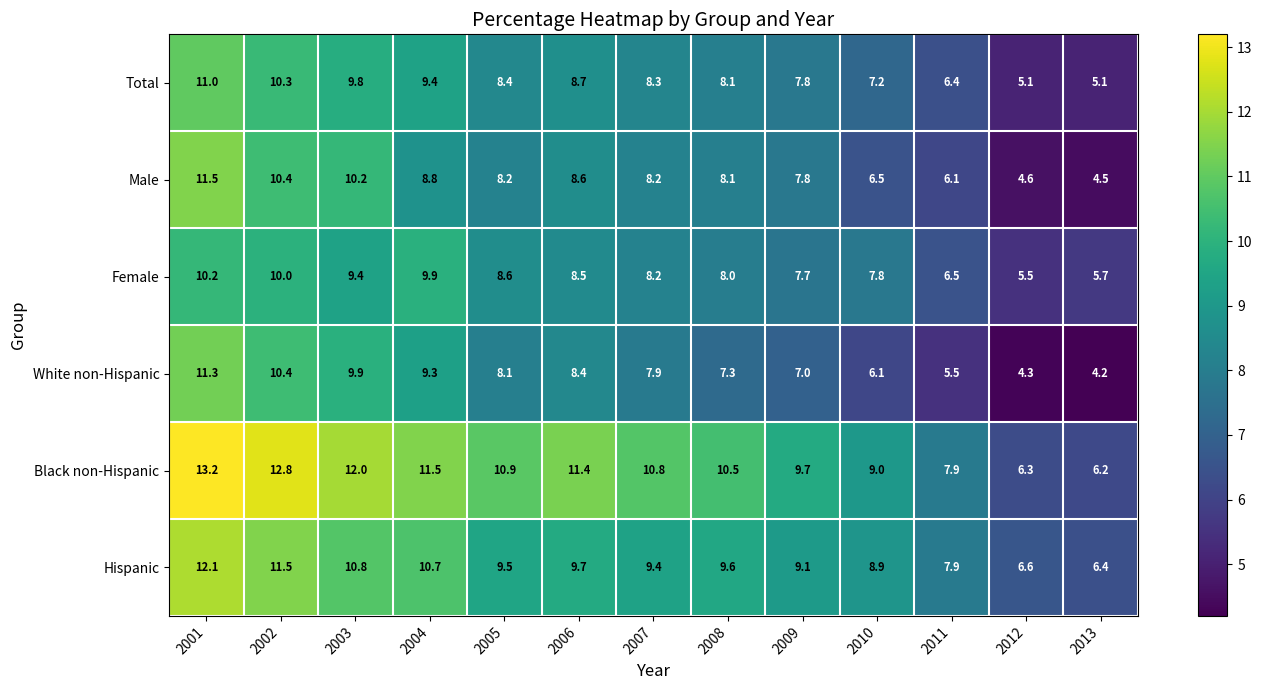

How many distinct data groups are displayed?

6